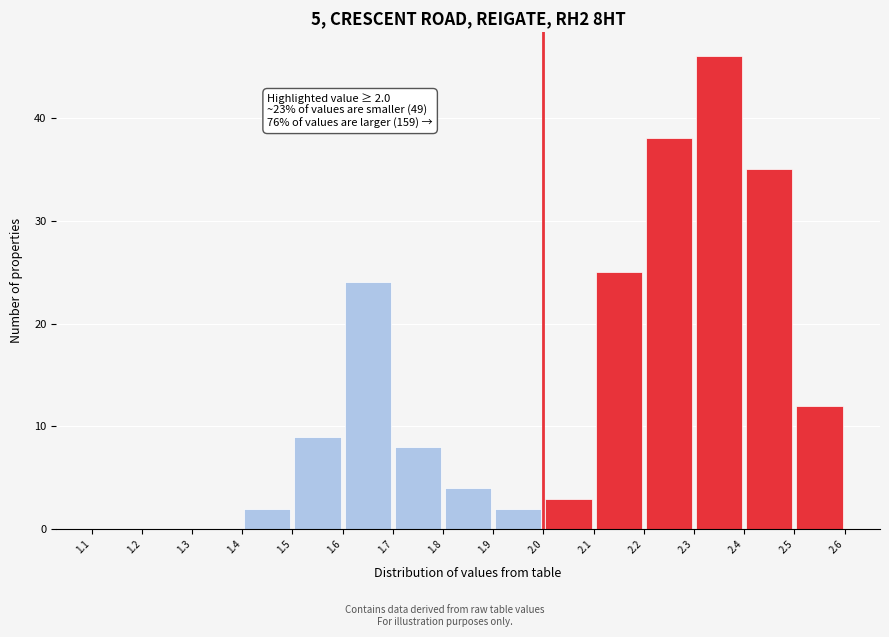

Which range on the x-axis has the tallest bar?

2.3 to 2.4